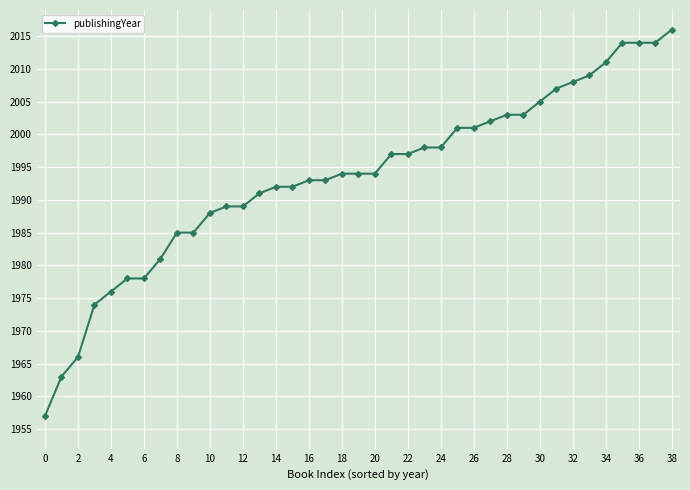

What is the minimum value shown in the chart?

1957